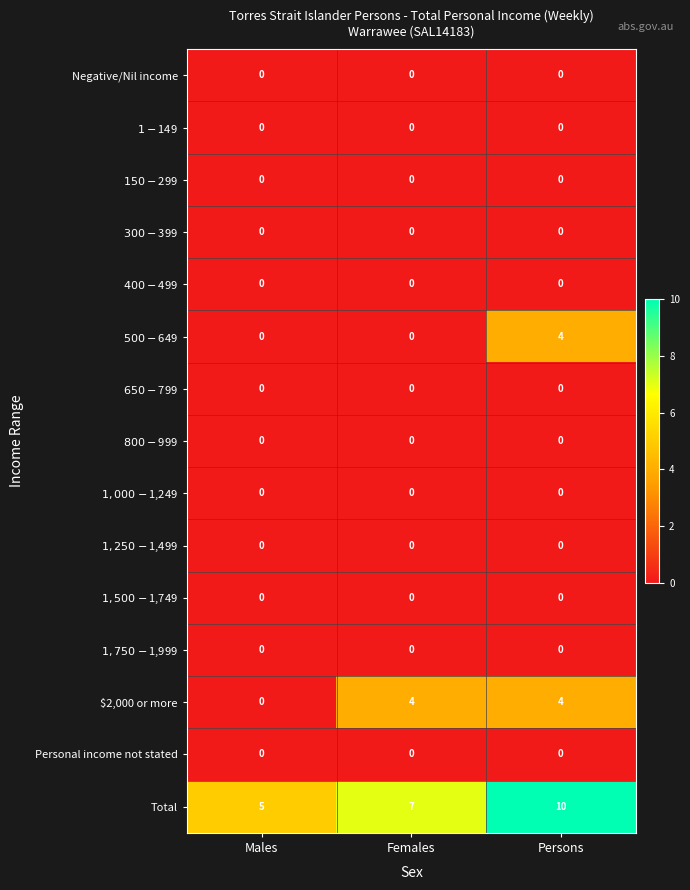

How many series are shown in this chart?

15